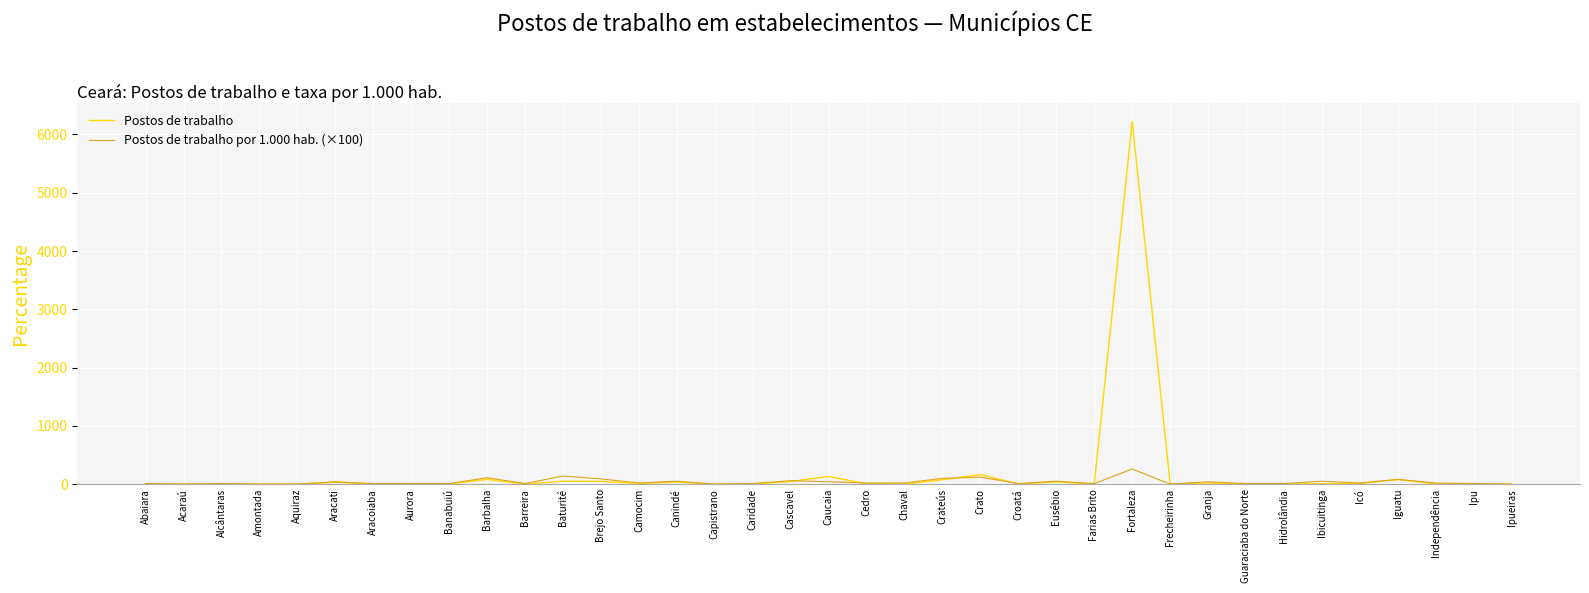

Which series has the widest spread of values?

Postos de trabalho